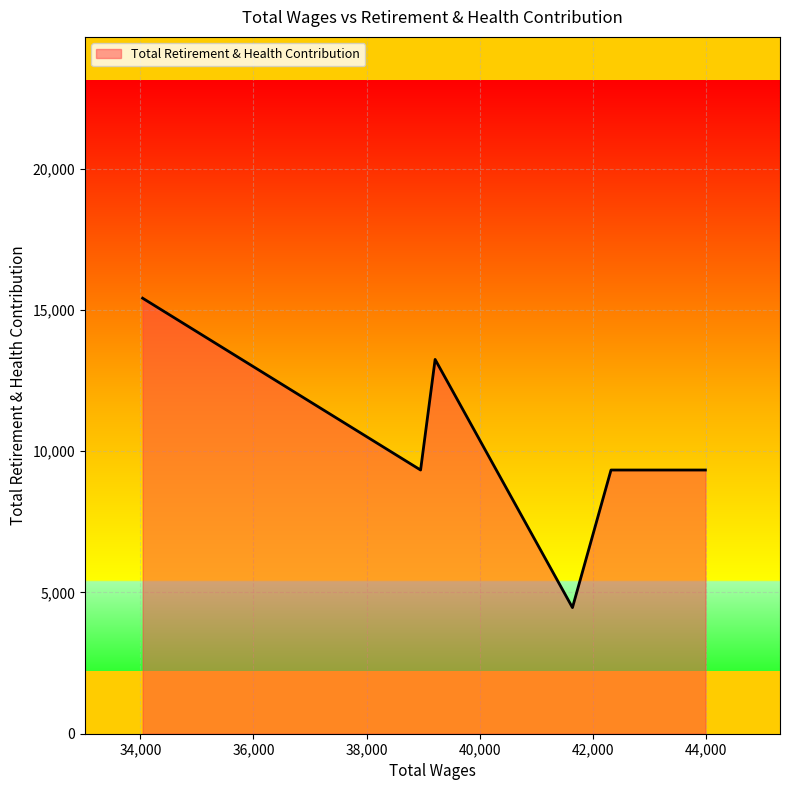

How many lines are shown in the chart?

1